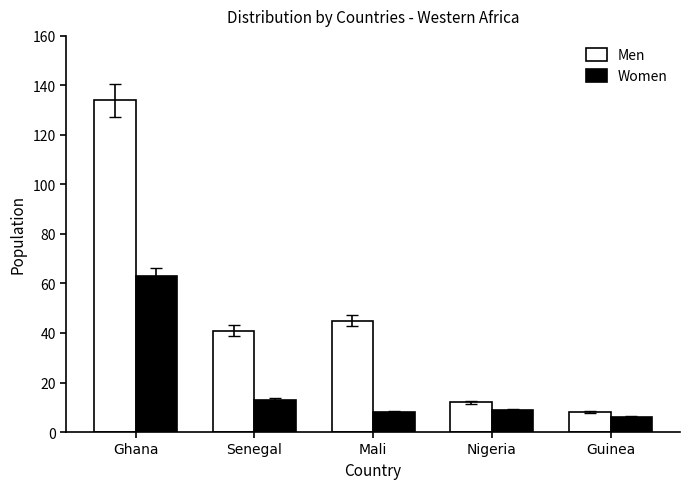

Which series changed the most between Ghana and Nigeria?

Men